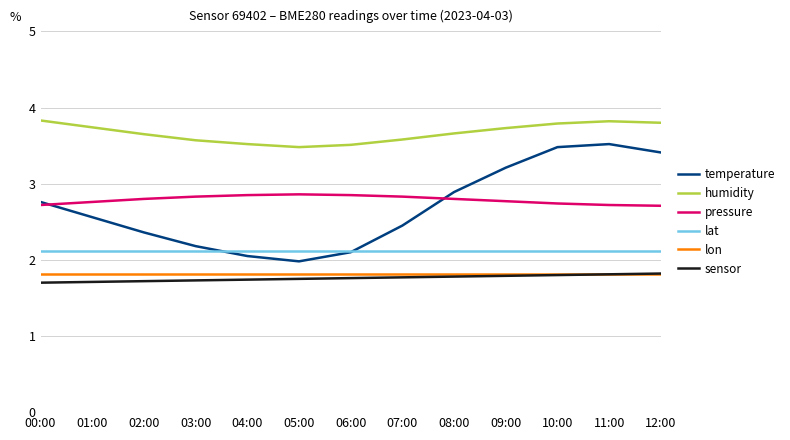

What position from the left is 06:00?

7